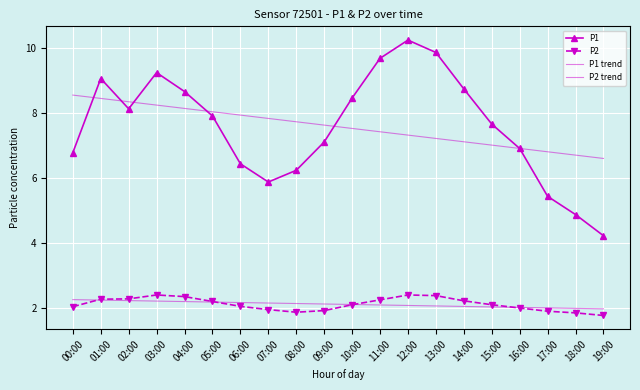

Reading left to right, extract all data points from this chart.

P1: 00:00=6.8	01:00=9.1	02:00=8.1	03:00=9.2	04:00=8.7	05:00=7.9	06:00=6.4	07:00=5.9	08:00=6.2	09:00=7.1	10:00=8.4	11:00=9.7	12:00=10.2	13:00=9.8	14:00=8.7	15:00=7.7	16:00=6.9	17:00=5.4	18:00=4.9	19:00=4.2
P2: 00:00=2.0	01:00=2.3	02:00=2.3	03:00=2.4	04:00=2.4	05:00=2.2	06:00=2.0	07:00=1.9	08:00=1.9	09:00=1.9	10:00=2.1	11:00=2.2	12:00=2.4	13:00=2.4	14:00=2.2	15:00=2.1	16:00=2.0	17:00=1.9	18:00=1.9	19:00=1.8
P1 trend: 00:00=8.5	01:00=8.4	02:00=8.3	03:00=8.2	04:00=8.1	05:00=8.0	06:00=7.9	07:00=7.8	08:00=7.7	09:00=7.6	10:00=7.5	11:00=7.4	12:00=7.3	13:00=7.2	14:00=7.1	15:00=7.0	16:00=6.9	17:00=6.8	18:00=6.7	19:00=6.6
P2 trend: 00:00=2.3	01:00=2.2	02:00=2.2	03:00=2.2	04:00=2.2	05:00=2.2	06:00=2.2	07:00=2.2	08:00=2.1	09:00=2.1	10:00=2.1	11:00=2.1	12:00=2.1	13:00=2.1	14:00=2.0	15:00=2.0	16:00=2.0	17:00=2.0	18:00=2.0	19:00=2.0